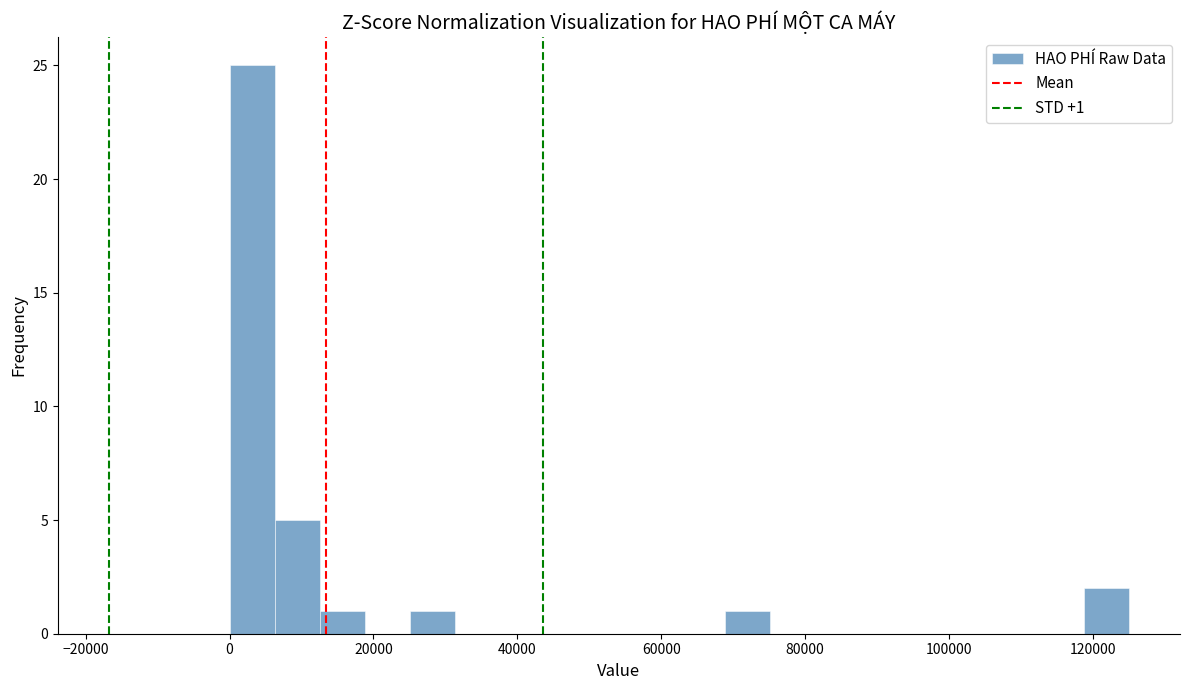

Read against the x-axis, roughly where is the centre of the tallest bar?

4000